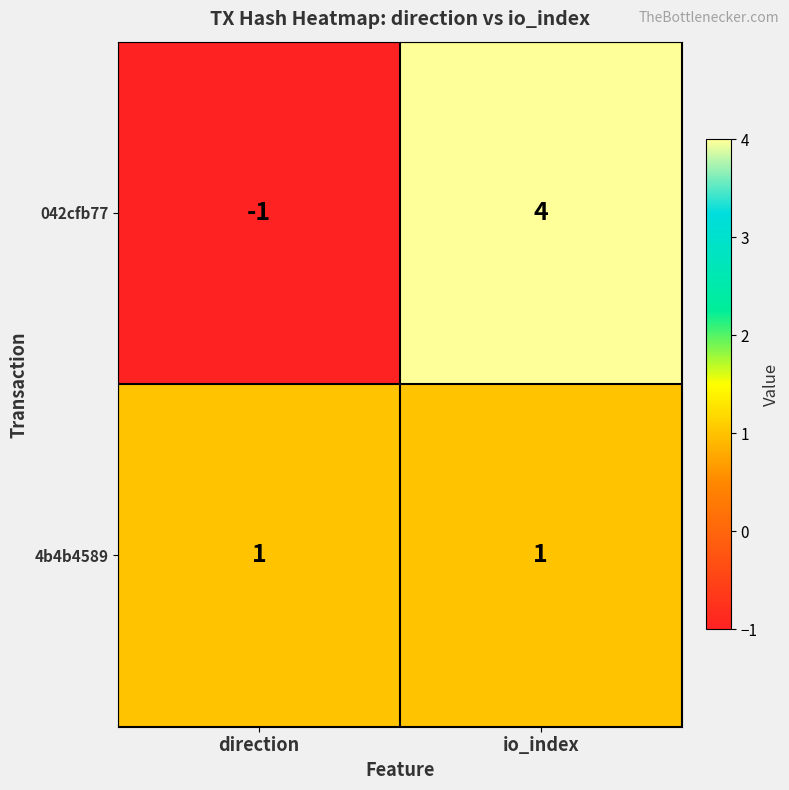

What is the spread (max minus min) of values at io_index?

3